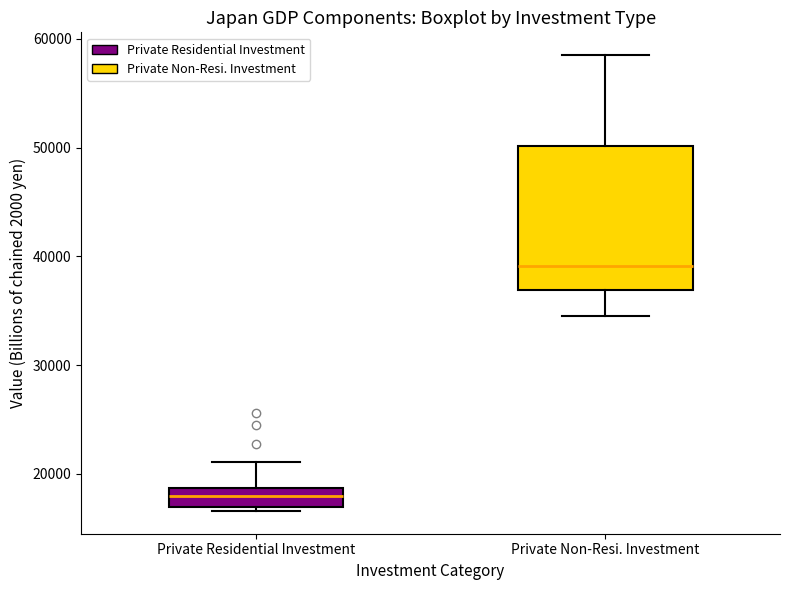

Comparing the boxes themselves (not the whiskers), which one is the tallest?

Private Non-Resi. Investment